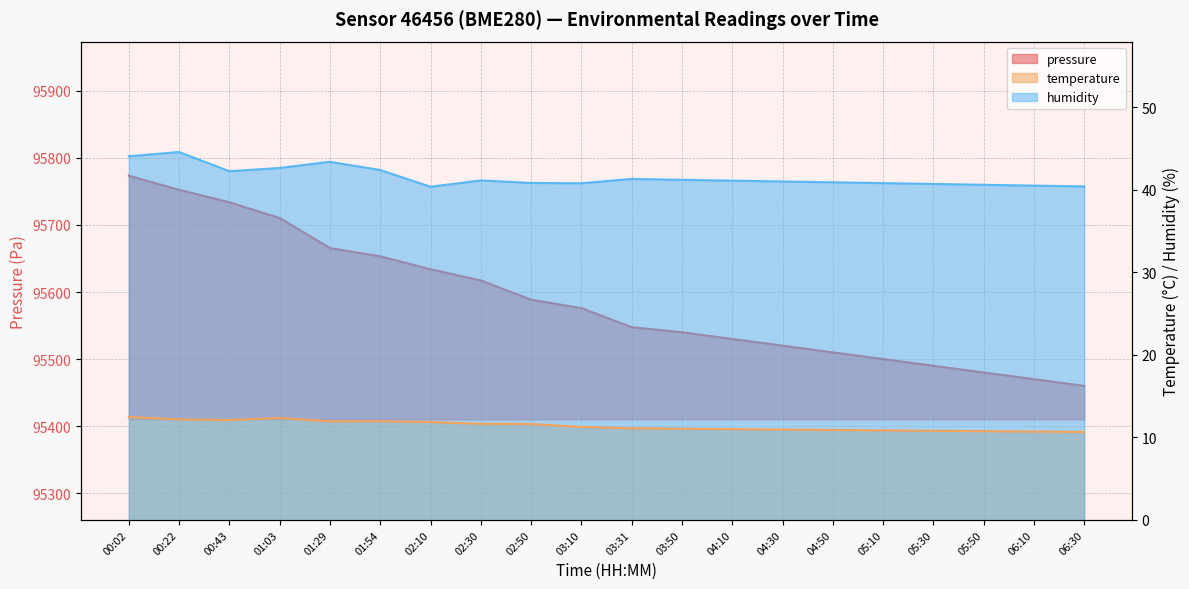

Does the chart display data point markers on the line(s)?

No